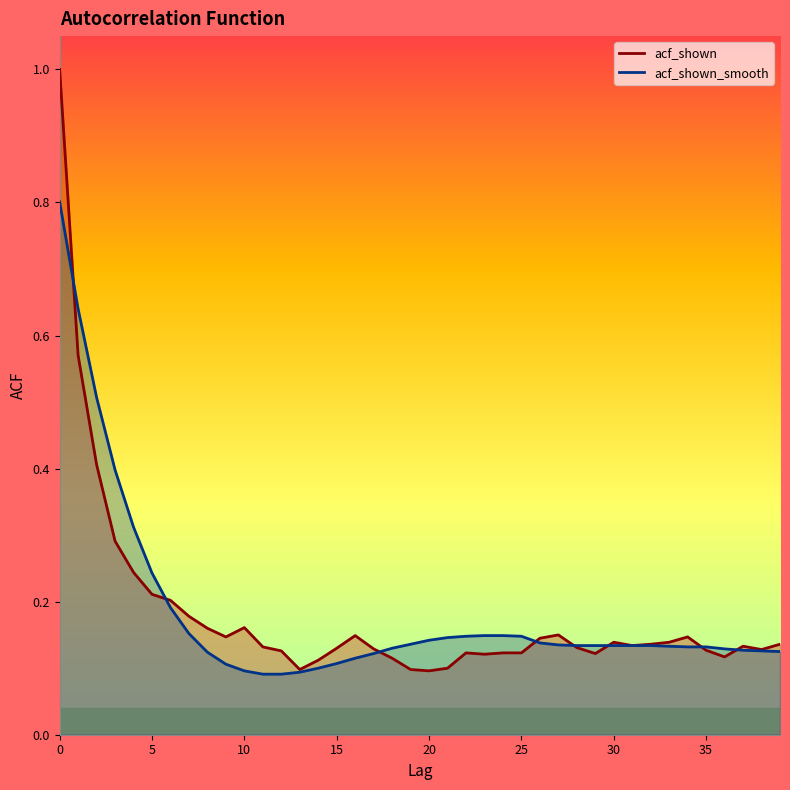

Which series ends up on top after the final intersection of acf_shown_smooth and acf_shown?

acf_shown